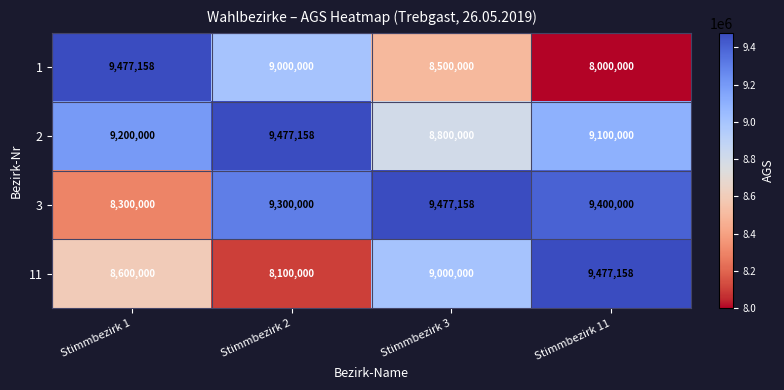

True or false: 1 has a value of 5087645 at Stimmbezirk 2.

False